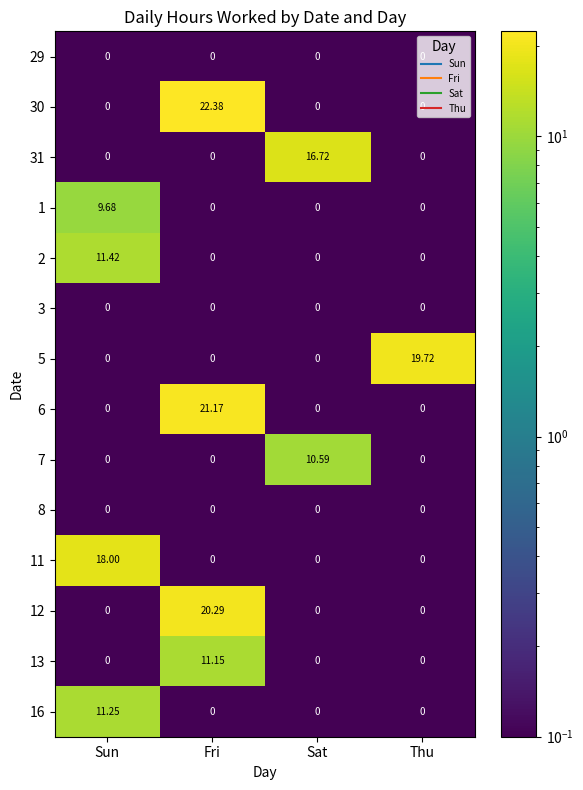

Is the value of 6 at Thu greater than the value of 16 at Sun?

No